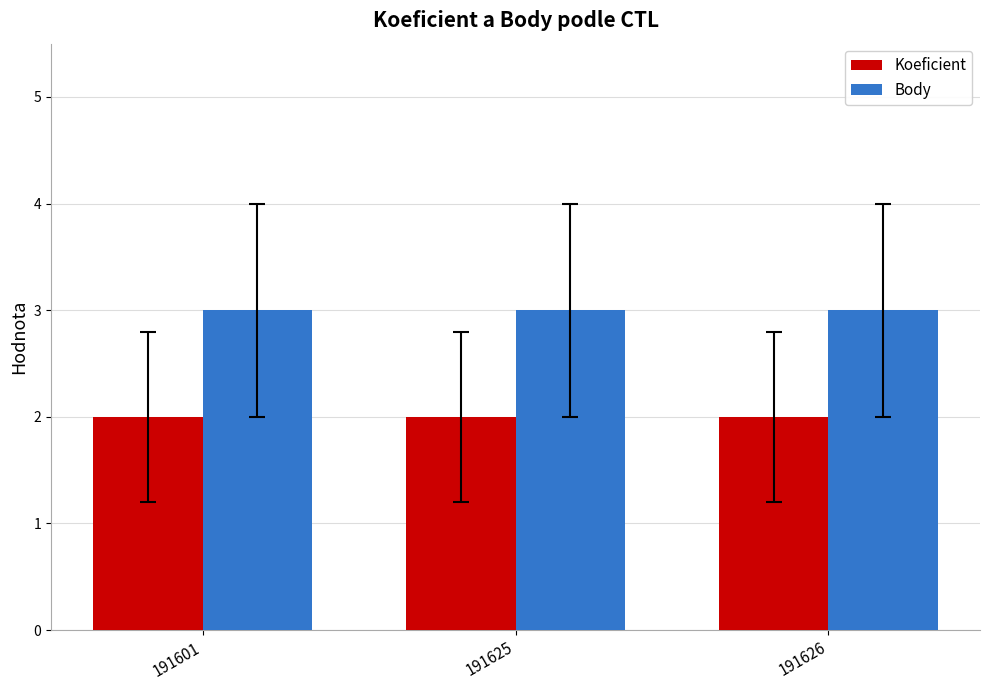

Is it true that Koeficient equals 1 at 191625?

False